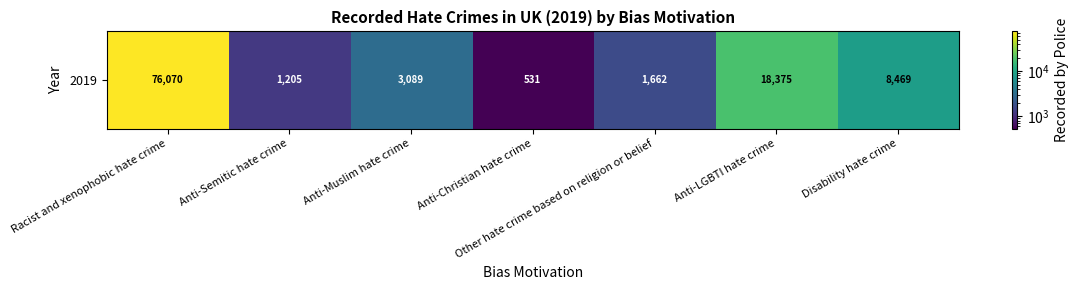

What is the sum of all values?

109401